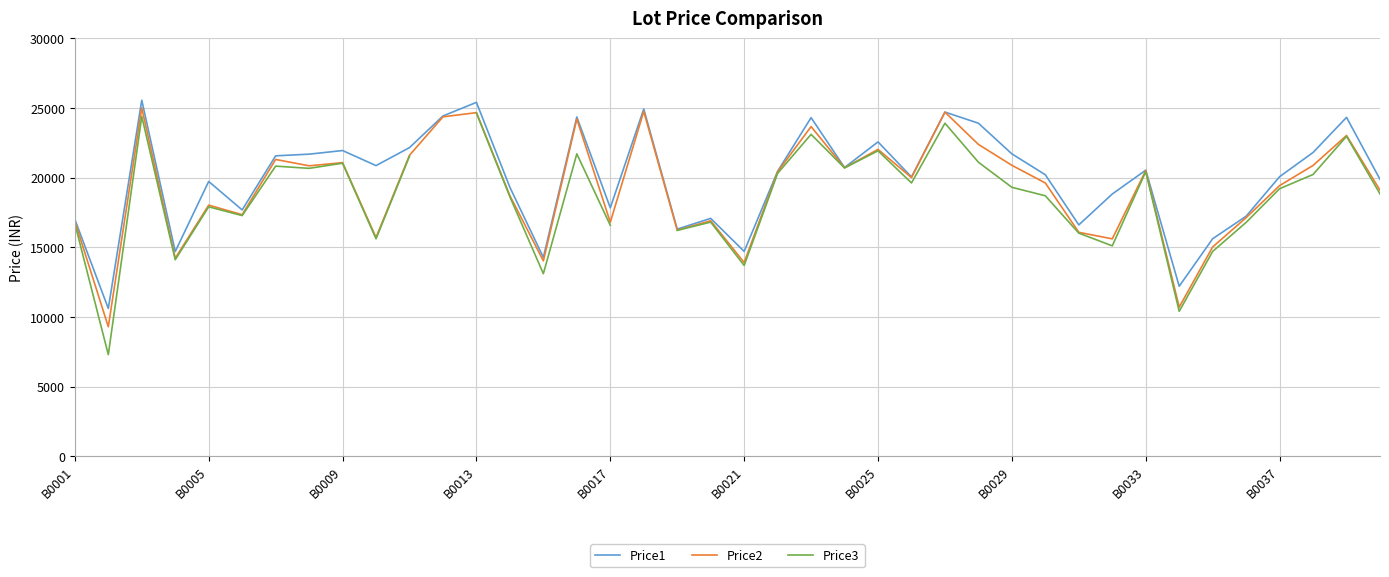

How many data points does each series have?

40